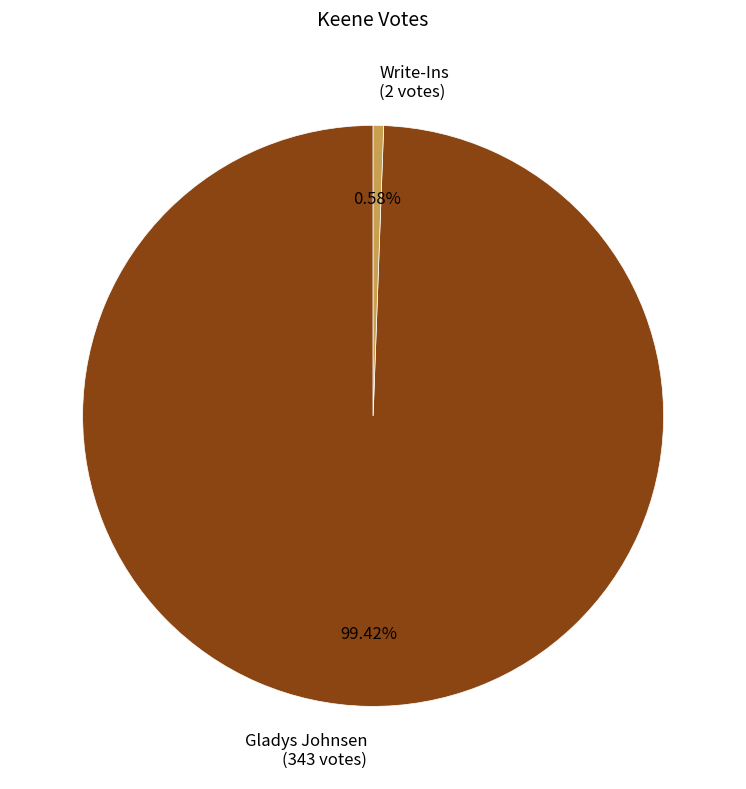

Between Gladys Johnsen and Write-Ins, which is larger?

Gladys Johnsen